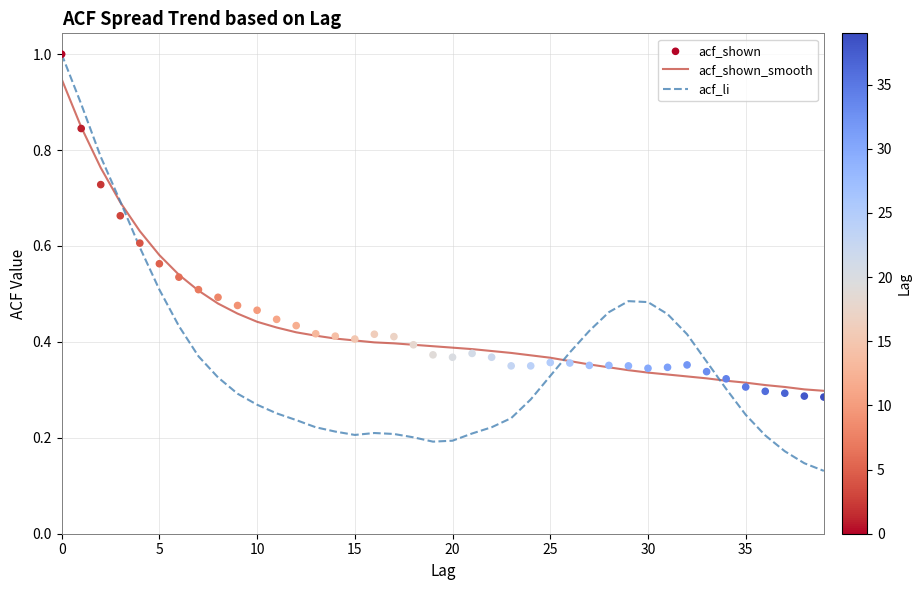

What is the total value across all series at 10?

2.3